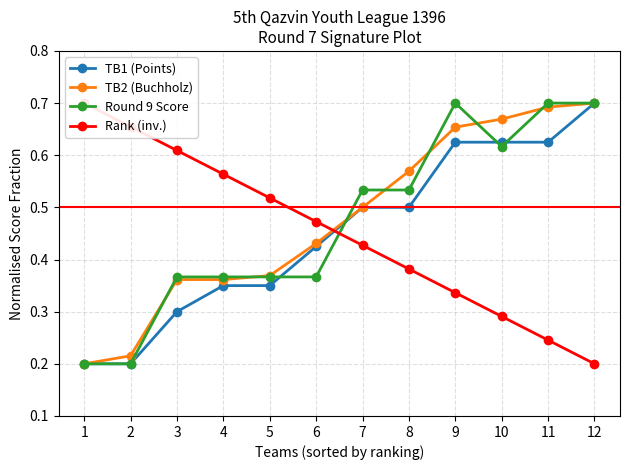

Reading right to left, list all the values displayed in this chart.

TB1 (Points): 0.7	0.6	0.6	0.6	0.5	0.5	0.4	0.3	0.3	0.3	0.2	0.2
TB2 (Buchholz): 0.7	0.7	0.7	0.7	0.6	0.5	0.4	0.4	0.4	0.4	0.2	0.2
Round 9 Score: 0.7	0.7	0.6	0.7	0.5	0.5	0.4	0.4	0.4	0.4	0.2	0.2
Rank (inv.): 0.2	0.2	0.3	0.3	0.4	0.4	0.5	0.5	0.6	0.6	0.7	0.7